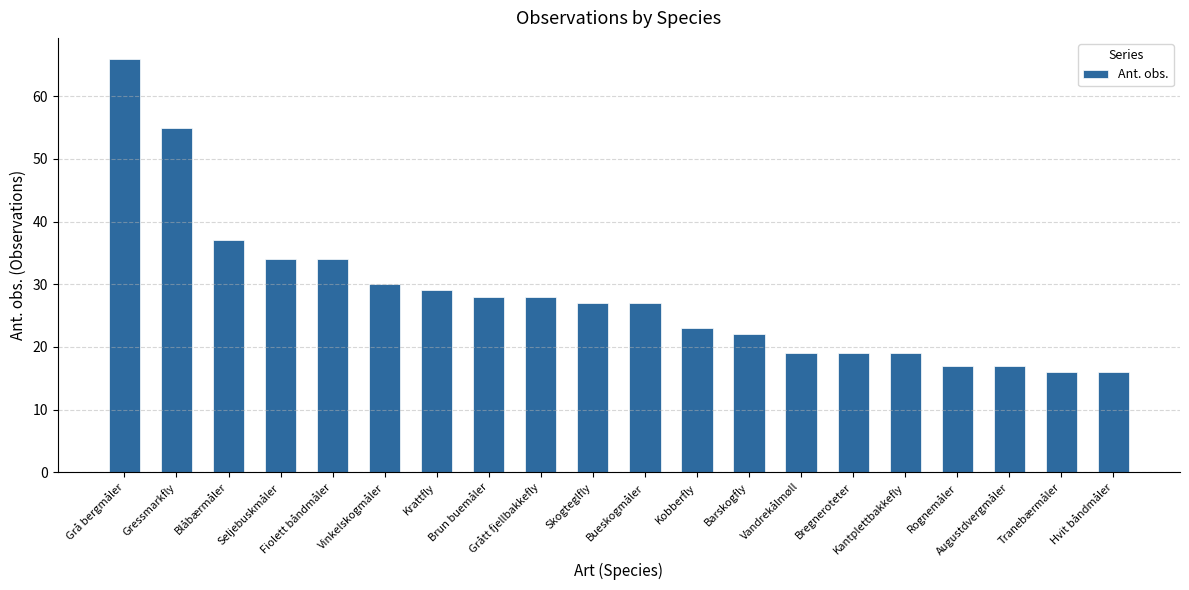

What is the smallest value displayed?

16